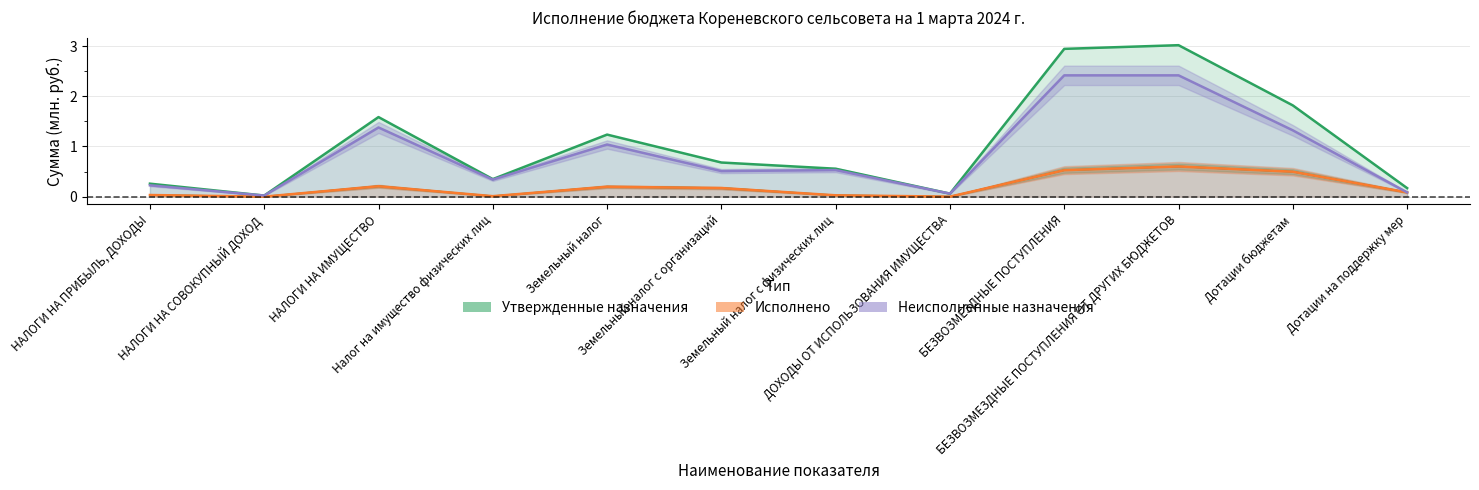

Reading right to left, list all the values displayed in this chart.

Утвержденные назначения: Дотации на поддержку мер=0.2	Дотации бюджетам=1.8	БЕЗВОЗМЕЗДНЫЕ ПОСТУПЛЕНИЯ ОТ ДРУГИХ БЮДЖЕТОВ=3.0	БЕЗВОЗМЕЗДНЫЕ ПОСТУПЛЕНИЯ=2.9	ДОХОДЫ ОТ ИСПОЛЬЗОВАНИЯ ИМУЩЕСТВА=0.1	Земельный налог с физических лиц=0.6	Земельный налог с организаций=0.7	Земельный налог=1.2	Налог на имущество физических лиц=0.3	НАЛОГИ НА ИМУЩЕСТВО=1.6	НАЛОГИ НА СОВОКУПНЫЙ ДОХОД=0.0	НАЛОГИ НА ПРИБЫЛЬ, ДОХОДЫ=0.3
Исполнено: Дотации на поддержку мер=0.1	Дотации бюджетам=0.5	БЕЗВОЗМЕЗДНЫЕ ПОСТУПЛЕНИЯ ОТ ДРУГИХ БЮДЖЕТОВ=0.6	БЕЗВОЗМЕЗДНЫЕ ПОСТУПЛЕНИЯ=0.5	ДОХОДЫ ОТ ИСПОЛЬЗОВАНИЯ ИМУЩЕСТВА=0.0	Земельный налог с физических лиц=0.0	Земельный налог с организаций=0.2	Земельный налог=0.2	Налог на имущество физических лиц=0.0	НАЛОГИ НА ИМУЩЕСТВО=0.2	НАЛОГИ НА СОВОКУПНЫЙ ДОХОД=0.0	НАЛОГИ НА ПРИБЫЛЬ, ДОХОДЫ=0.0
Неисполненные назначения: Дотации на поддержку мер=0.1	Дотации бюджетам=1.3	БЕЗВОЗМЕЗДНЫЕ ПОСТУПЛЕНИЯ ОТ ДРУГИХ БЮДЖЕТОВ=2.4	БЕЗВОЗМЕЗДНЫЕ ПОСТУПЛЕНИЯ=2.4	ДОХОДЫ ОТ ИСПОЛЬЗОВАНИЯ ИМУЩЕСТВА=0.1	Земельный налог с физических лиц=0.5	Земельный налог с организаций=0.5	Земельный налог=1.0	Налог на имущество физических лиц=0.3	НАЛОГИ НА ИМУЩЕСТВО=1.4	НАЛОГИ НА СОВОКУПНЫЙ ДОХОД=0.0	НАЛОГИ НА ПРИБЫЛЬ, ДОХОДЫ=0.2